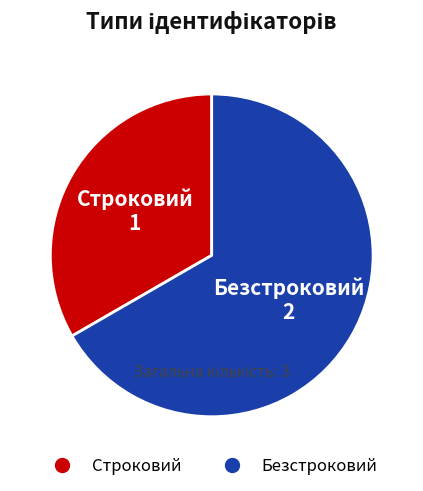

How many slices are in this pie chart?

2